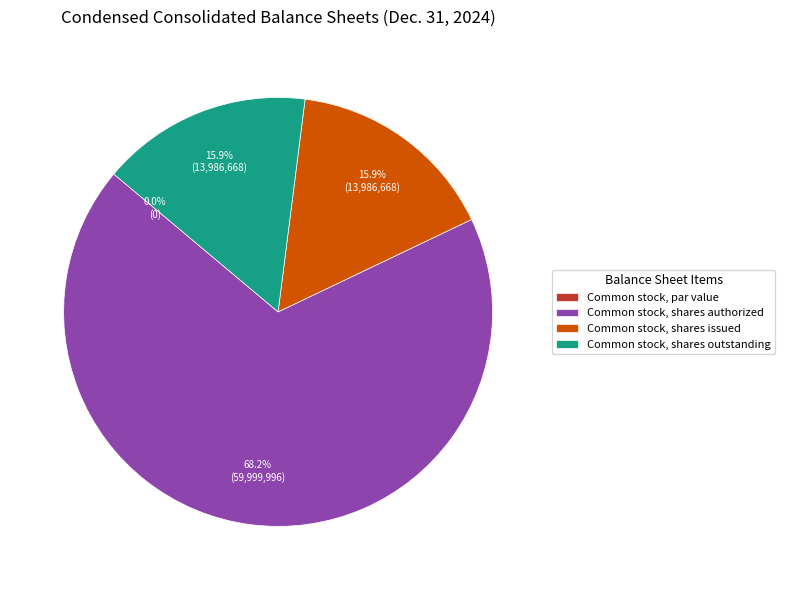

Rank the categories by value from highest to lowest.

Common stock, shares authorized, Common stock, shares issued, Common stock, shares outstanding, Common stock, par value